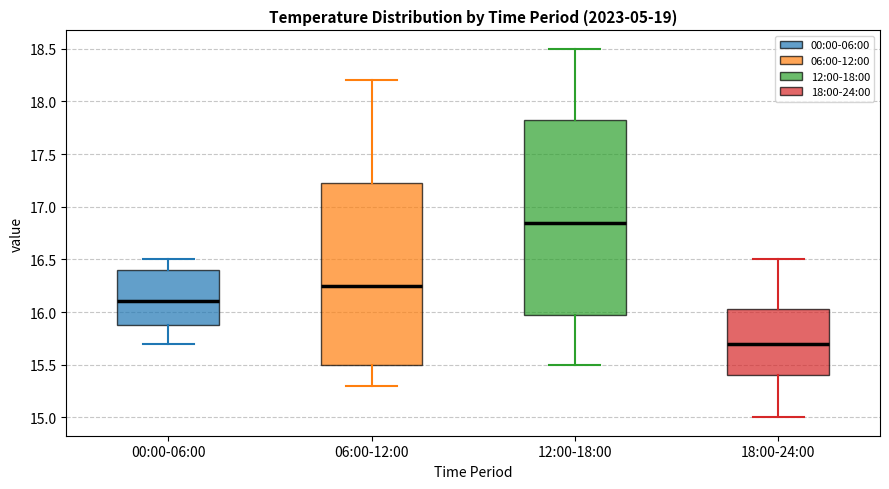

Reading left to right, read every box against the y-axis: the position of its median line, the range the box covers, and the ends of its whiskers. The values are not printed on the chart, so give them approximately, as read against the axis.

00:00-06:00: median 16.10, box 15.90 to 16.40, whiskers 15.70 to 16.50
06:00-12:00: median 16.25, box 15.50 to 17.25, whiskers 15.30 to 18.20
12:00-18:00: median 16.85, box 16.00 to 17.85, whiskers 15.50 to 18.50
18:00-24:00: median 15.70, box 15.40 to 16.05, whiskers 15.00 to 16.50